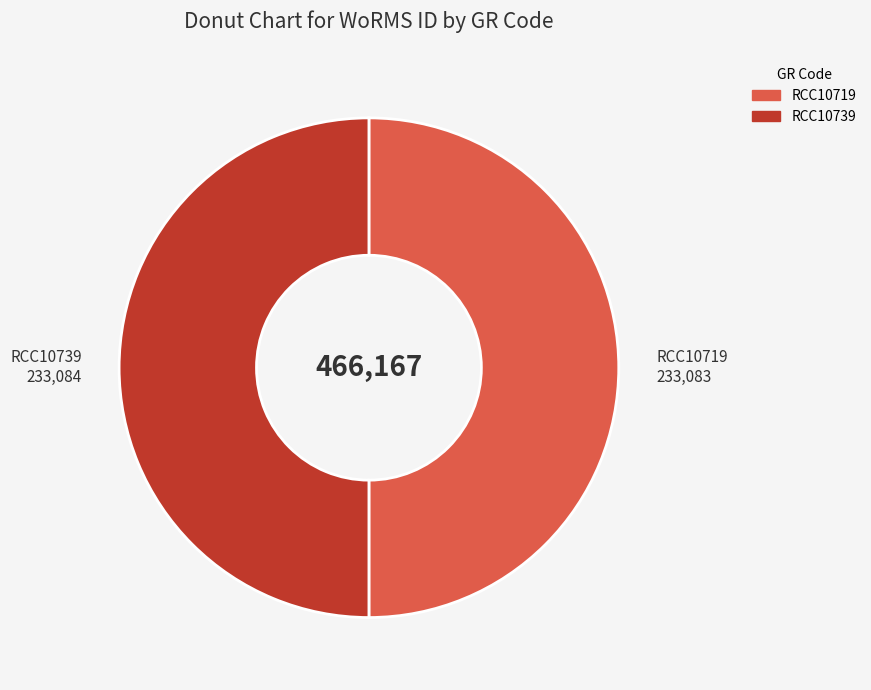

Count the number of slices in the pie.

2